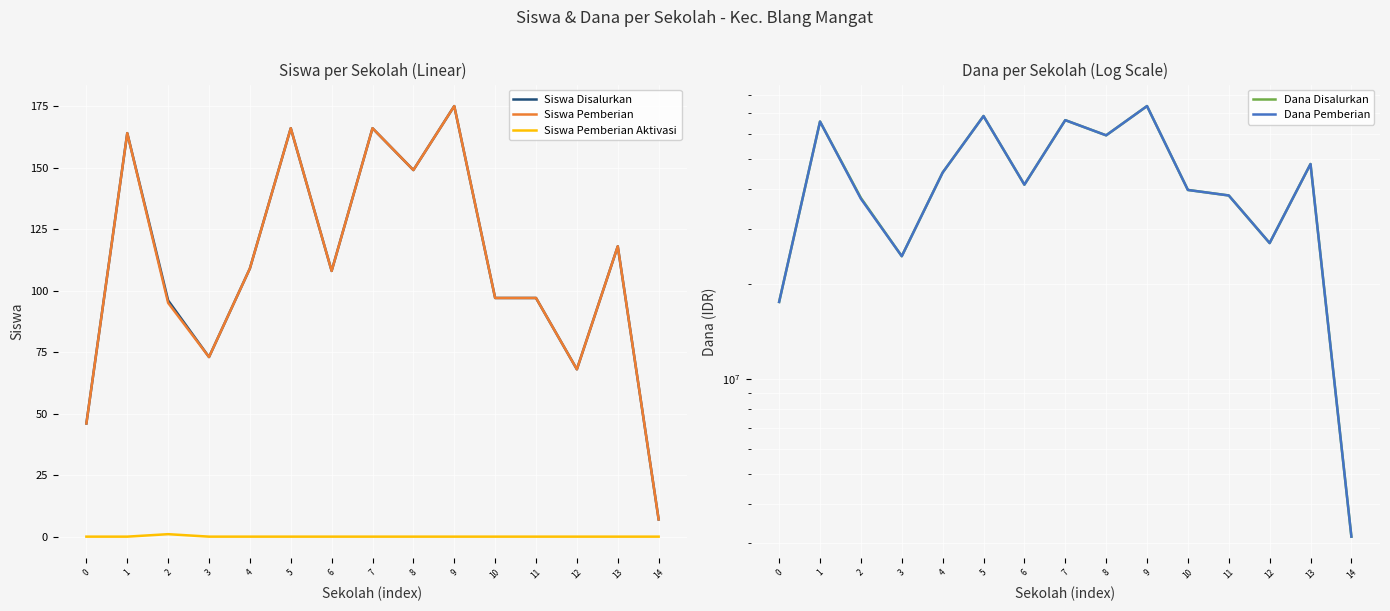

The value of Siswa Pemberian at 4 is 109. True or false?

True